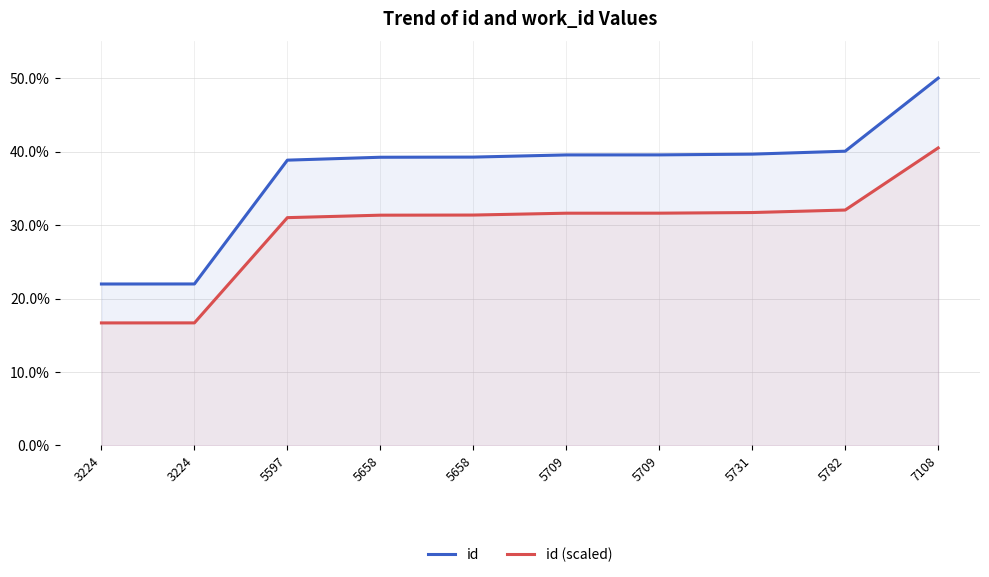

Is the value of id (scaled) at 5709 greater than the value of id at 5597?

No